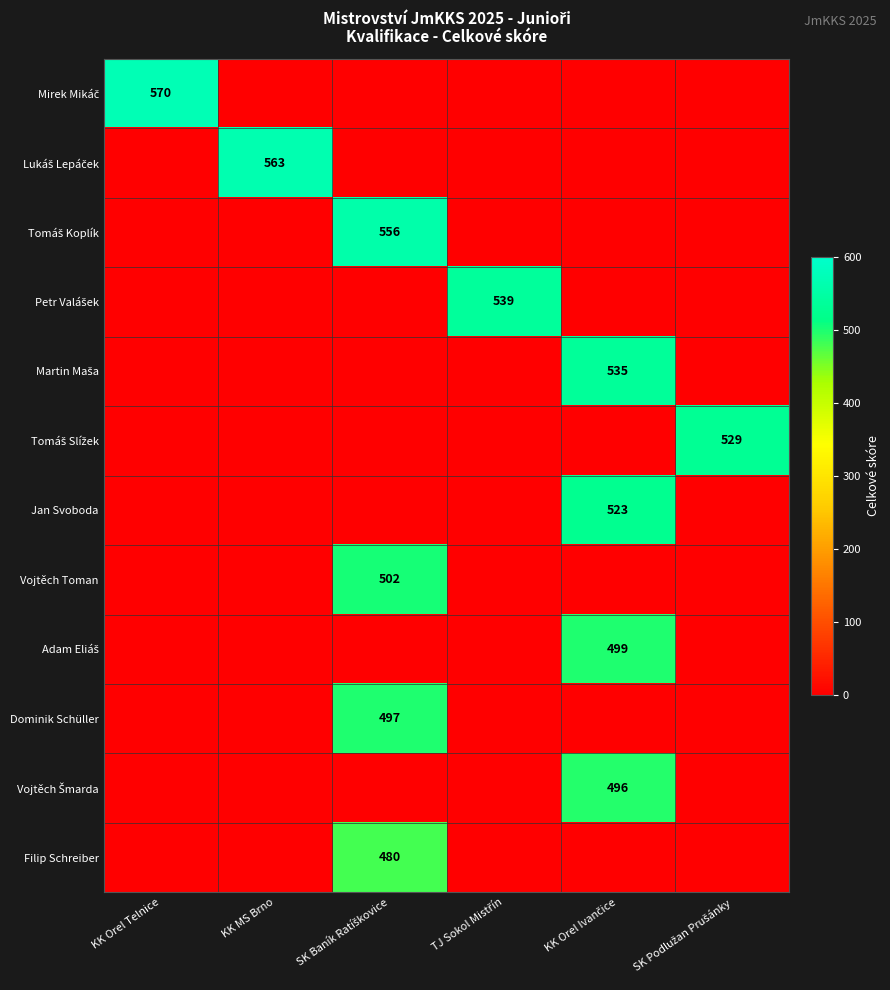

The Tomáš Slížek series shows 0 at KK Orel Ivančice. True or false?

True